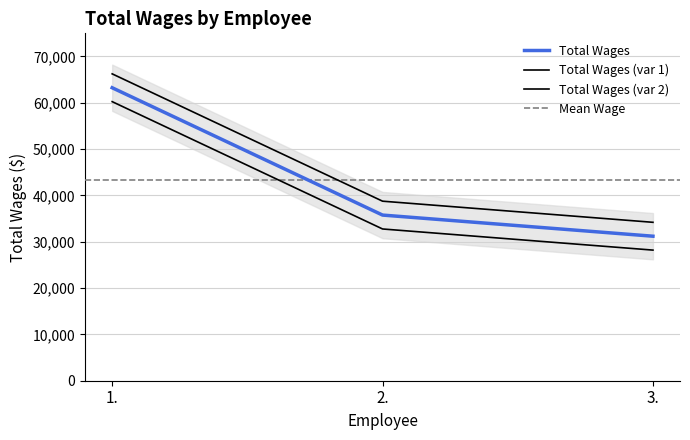

How many data points are less than 35762?

1